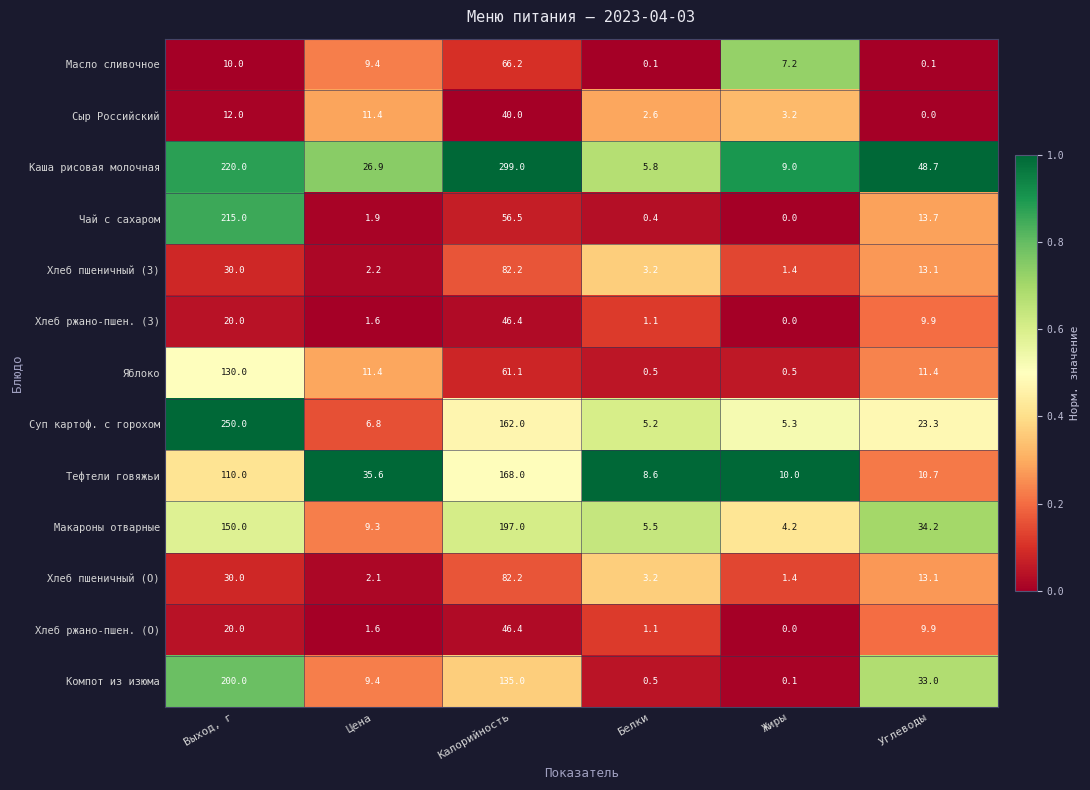

What is the greatest value displayed?

299.0